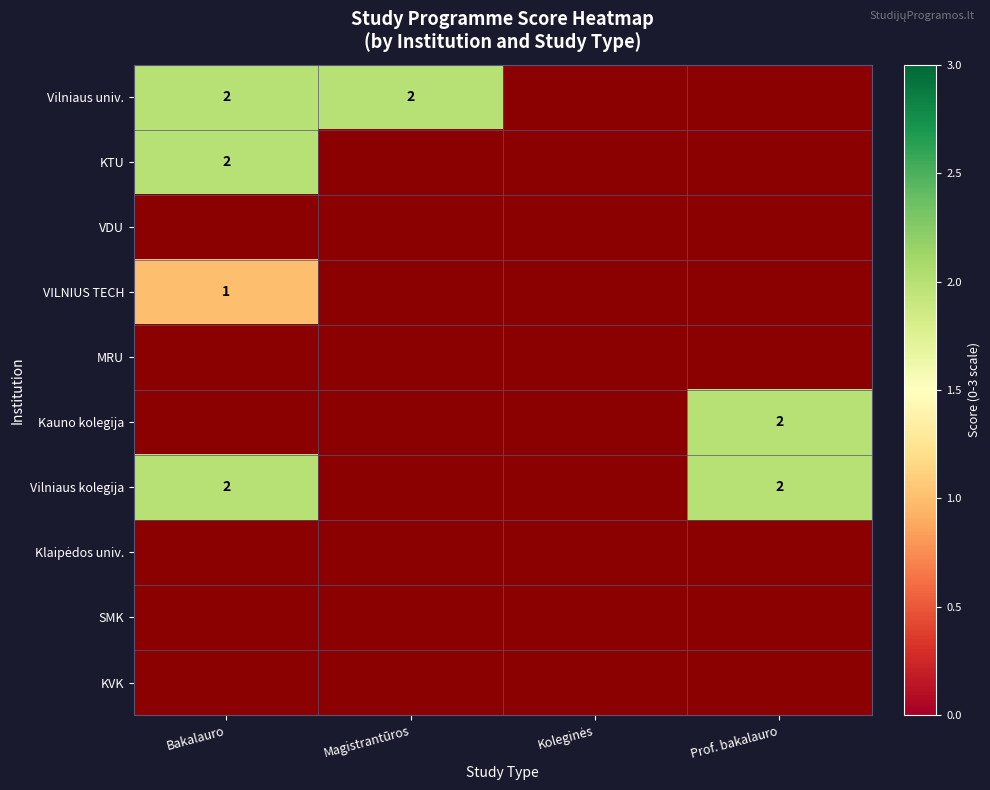

The KTU series shows 2 at Bakalauro. True or false?

True